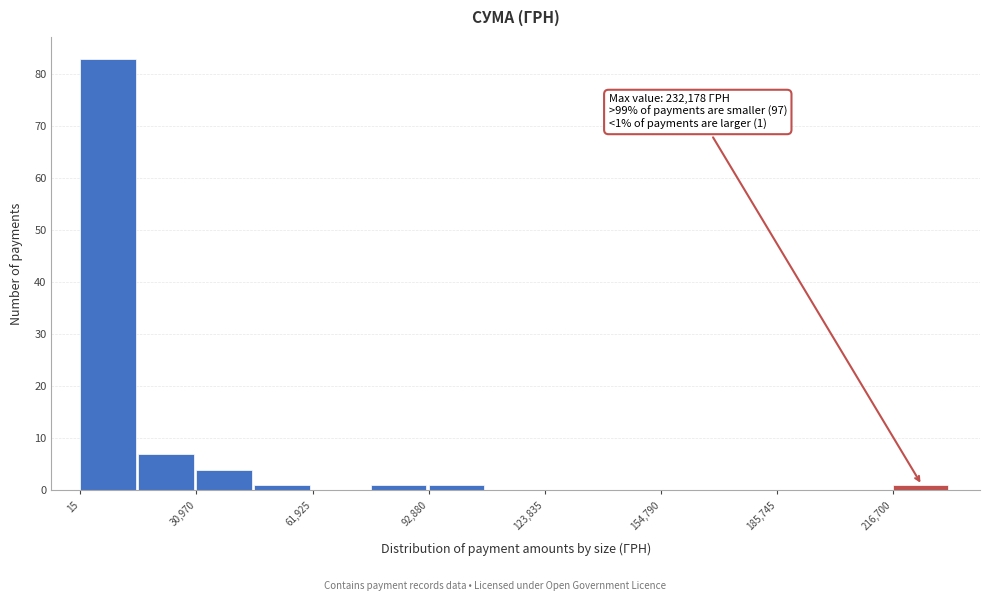

Around what value on the x-axis is the tallest bar? Give the approximate position of its centre, as read against the axis.

5000